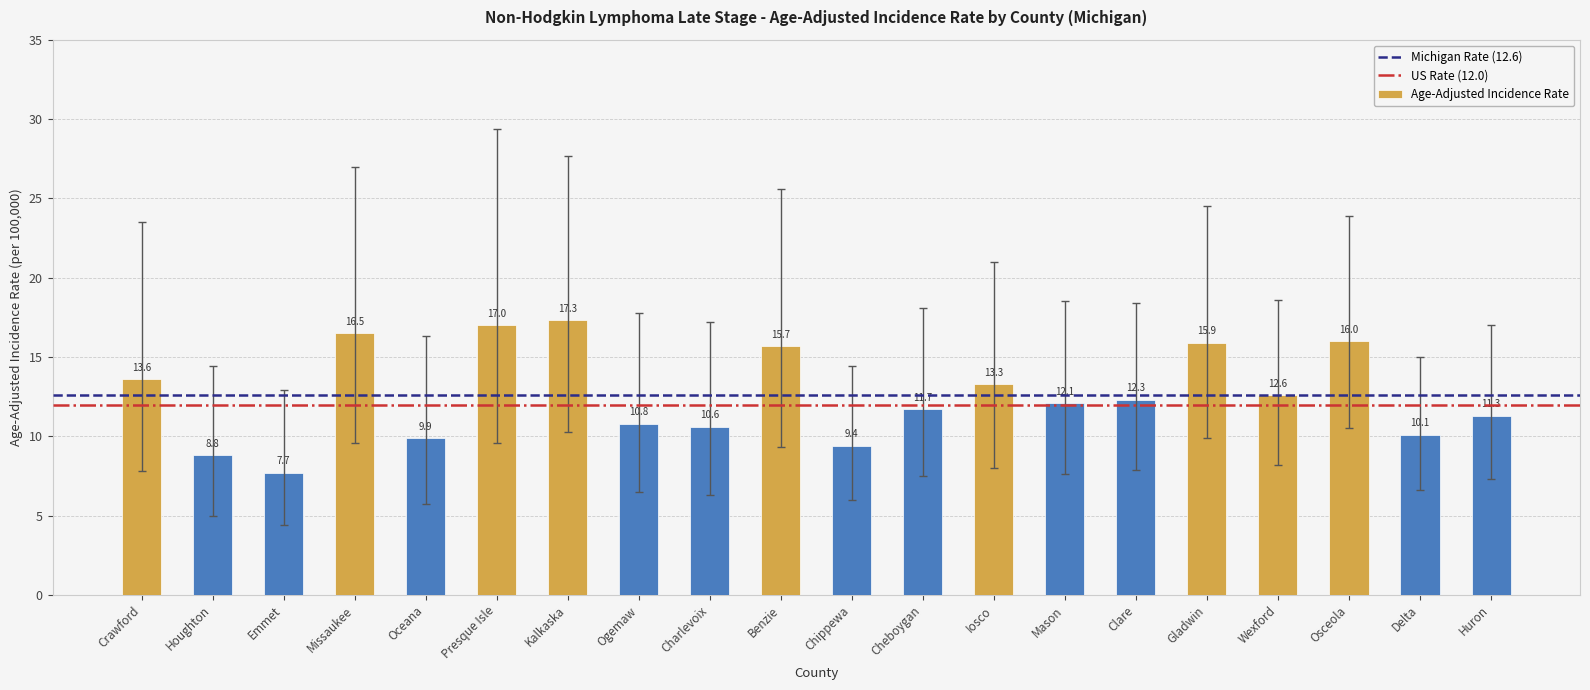

What is the change in value from Houghton to Delta?

+1.3